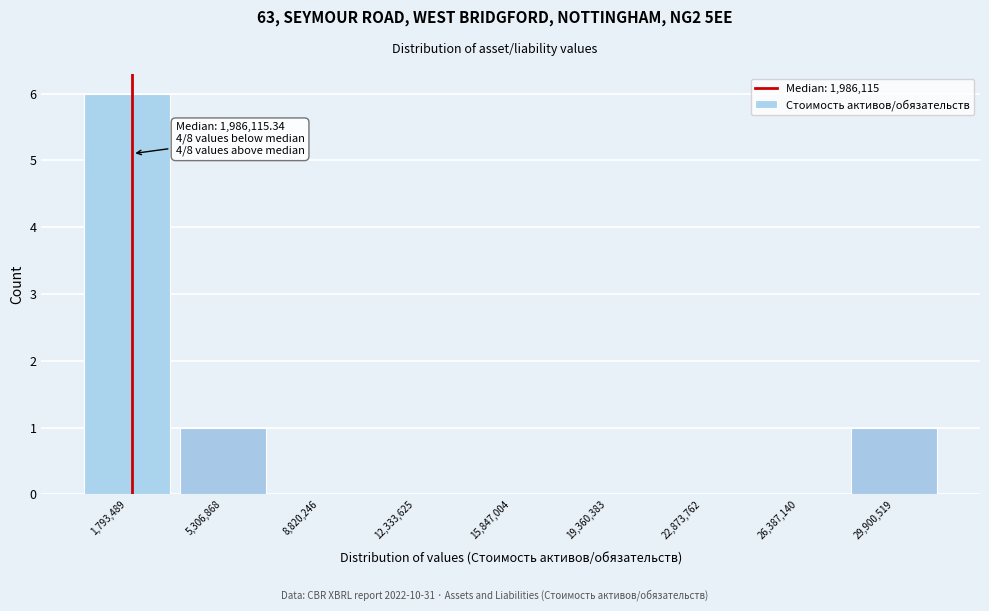

Which range on the x-axis has the tallest bar?

0 to 3500000